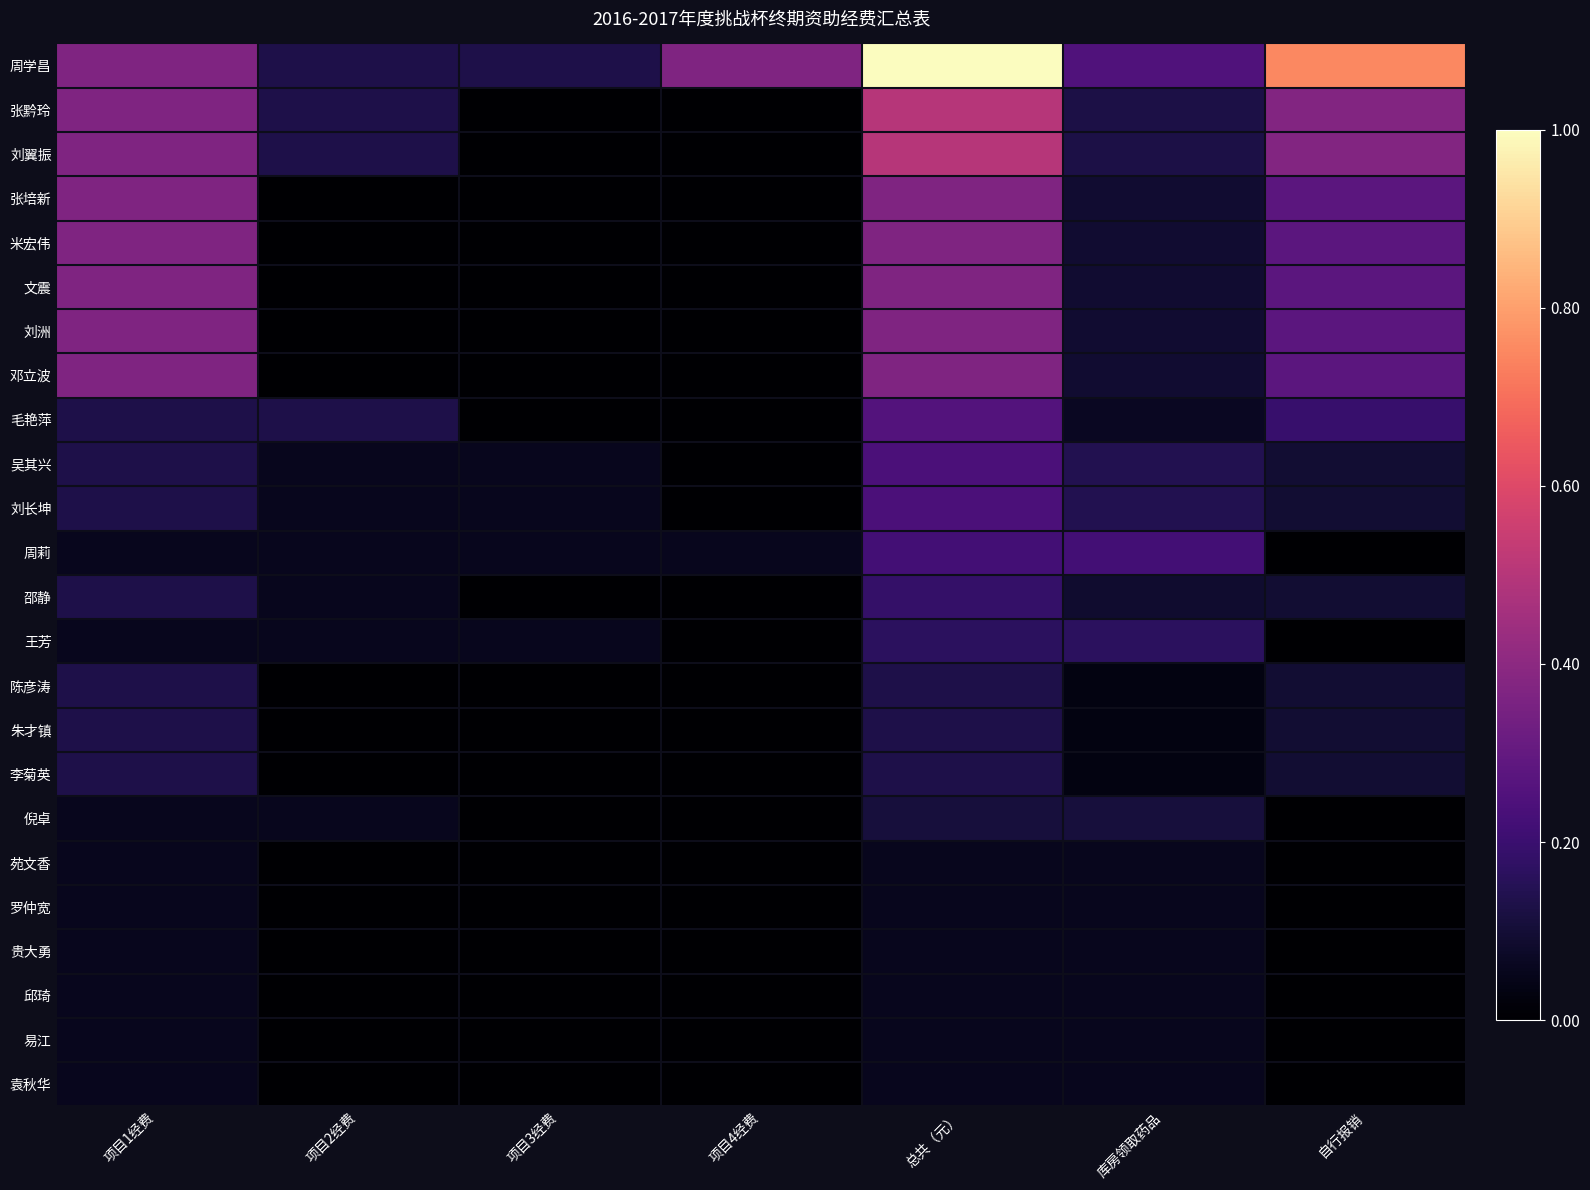

Rank the series by their maximum value, from highest to lowest.

周学昌, 张黔玲, 刘翼振, 张培新, 米宏伟, 文震, 刘洲, 邓立波, 毛艳萍, 吴其兴, 刘长坤, 周莉, 邵静, 王芳, 陈彦涛, 朱才镇, 李菊英, 倪卓, 苑文香, 罗仲宽, 贵大勇, 邱琦, 易江, 袁秋华